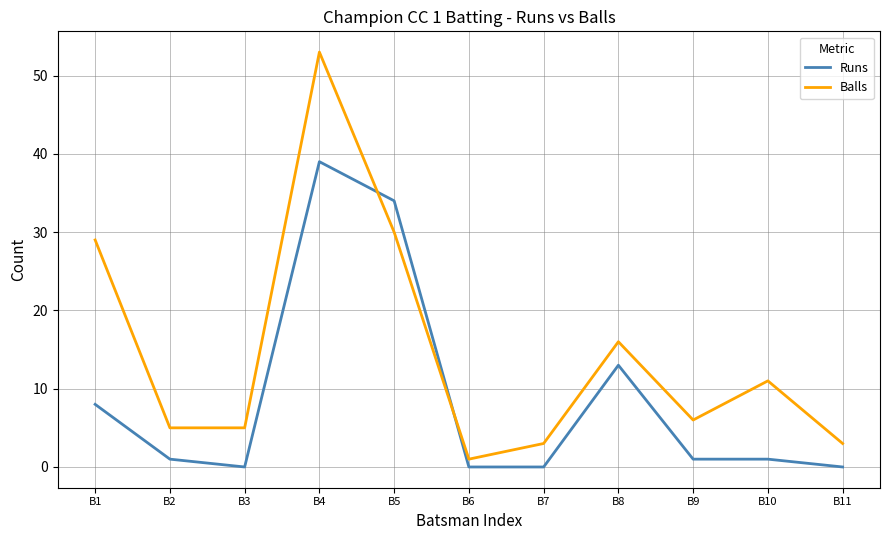

What is the total value across all series at B7?

3